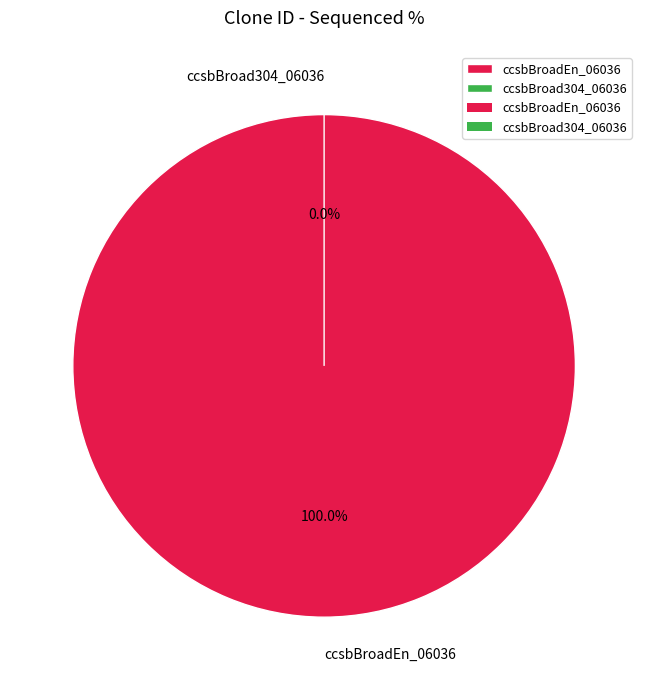

Rank the categories by value from highest to lowest.

ccsbBroadEn_06036, ccsbBroad304_06036